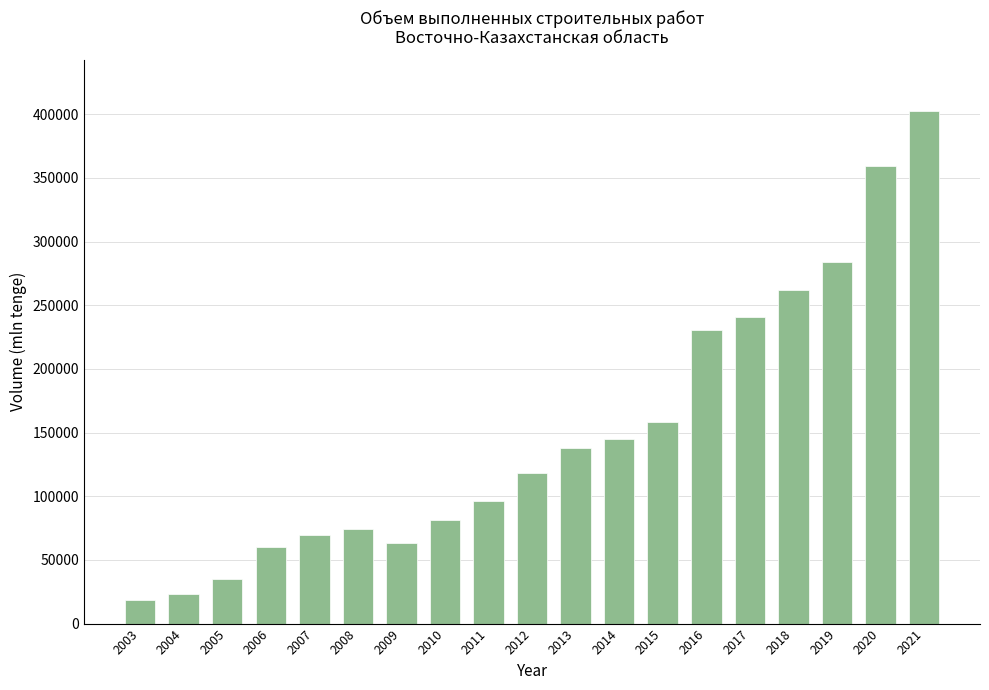

Where is the data nearest to the value 210489?

2016